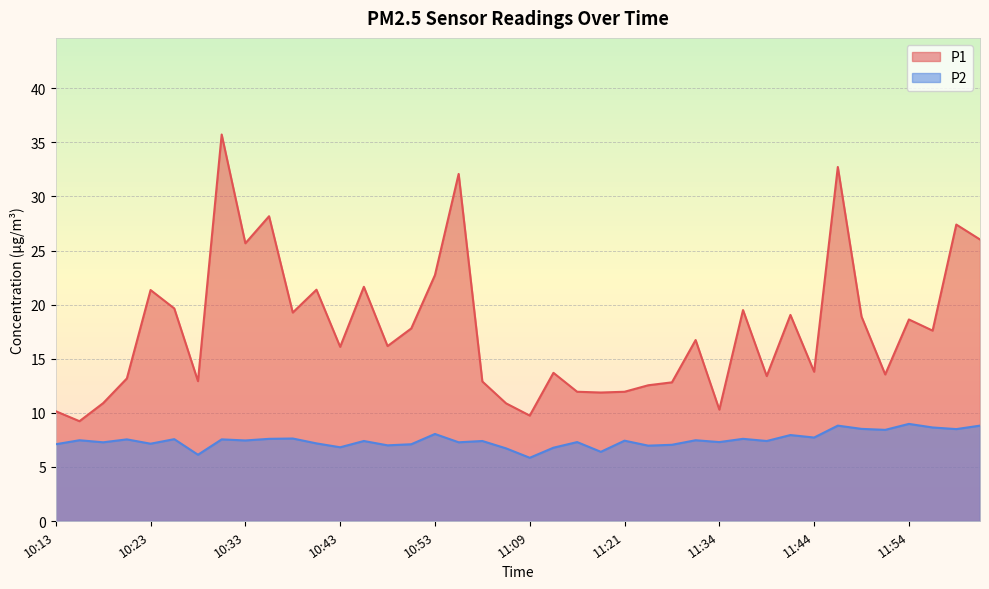

Which series has the largest total across all categories?

P1